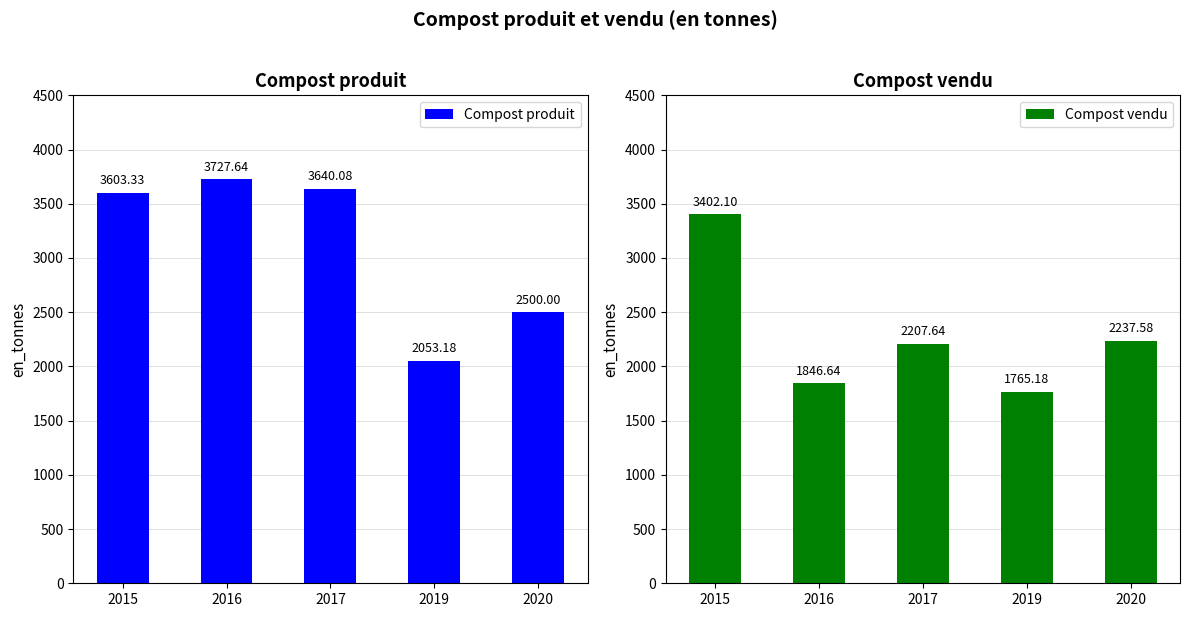

How many data points does each series have?

5